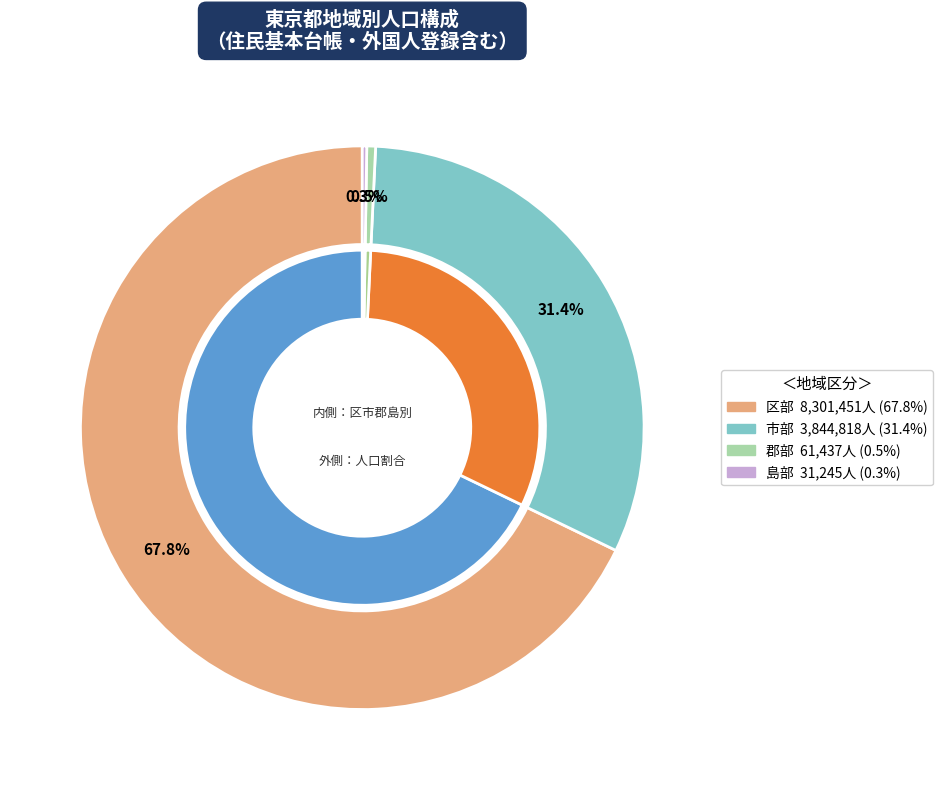

Approximately how many times larger is the value at 区部 compared to 市部?

2.2